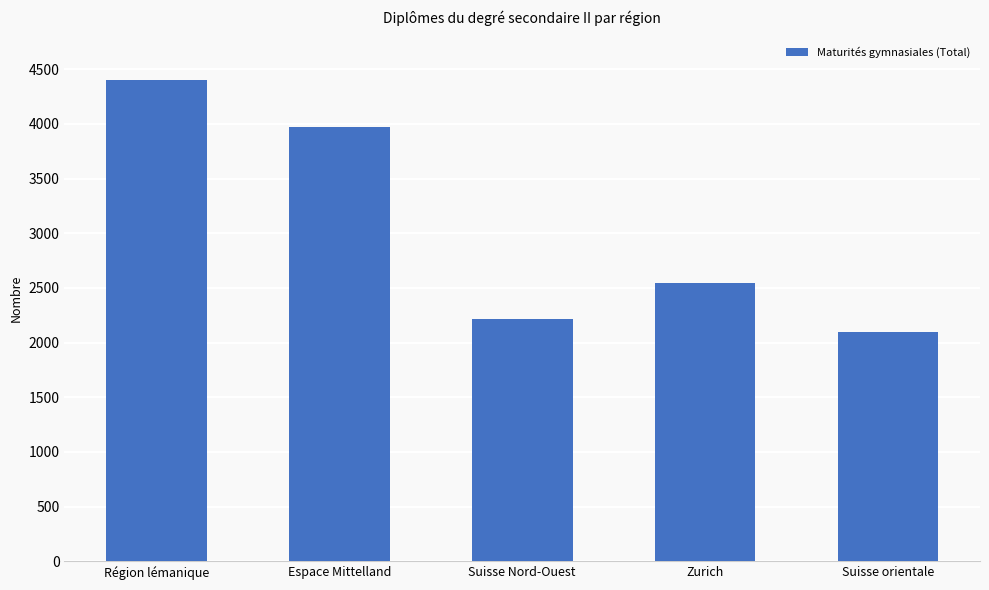

What is the label of the 4th bar from the left?

Zurich